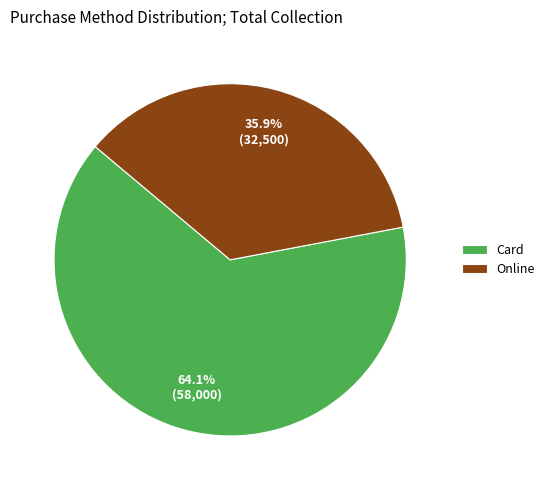

True or false: Online accounts for 36% of the total.

True